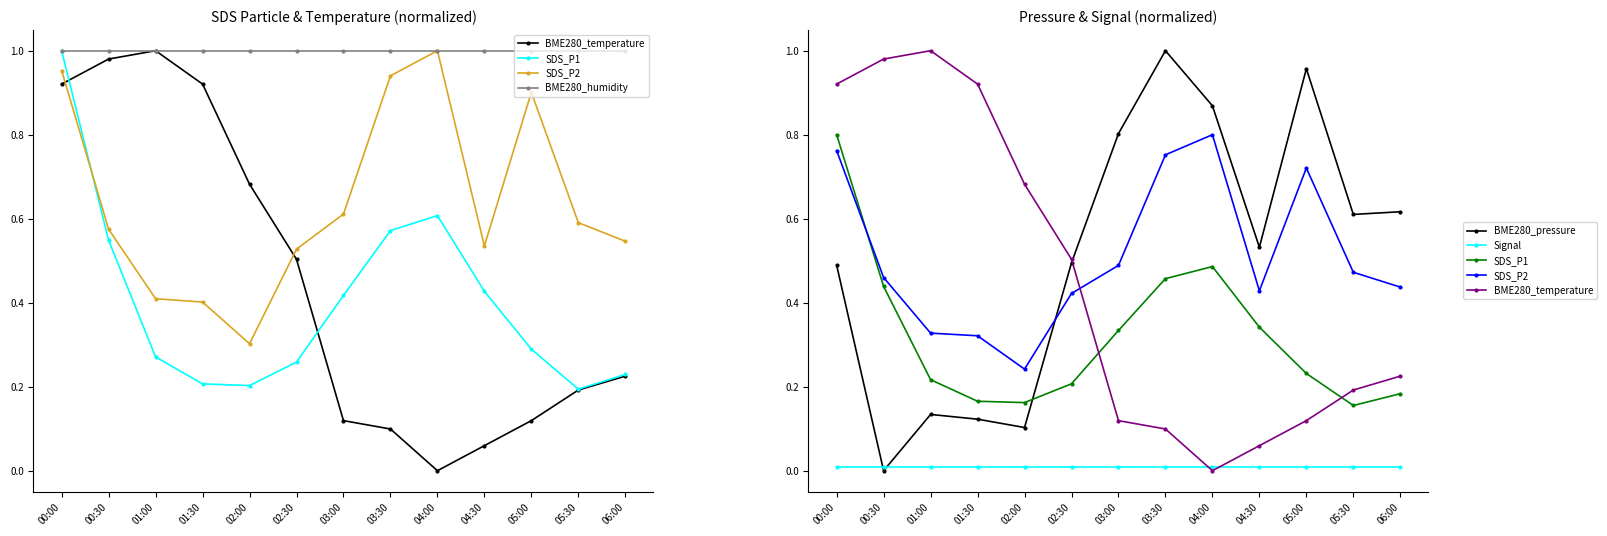

True or false: BME280_temperature and BME280_pressure cross at least once.

True